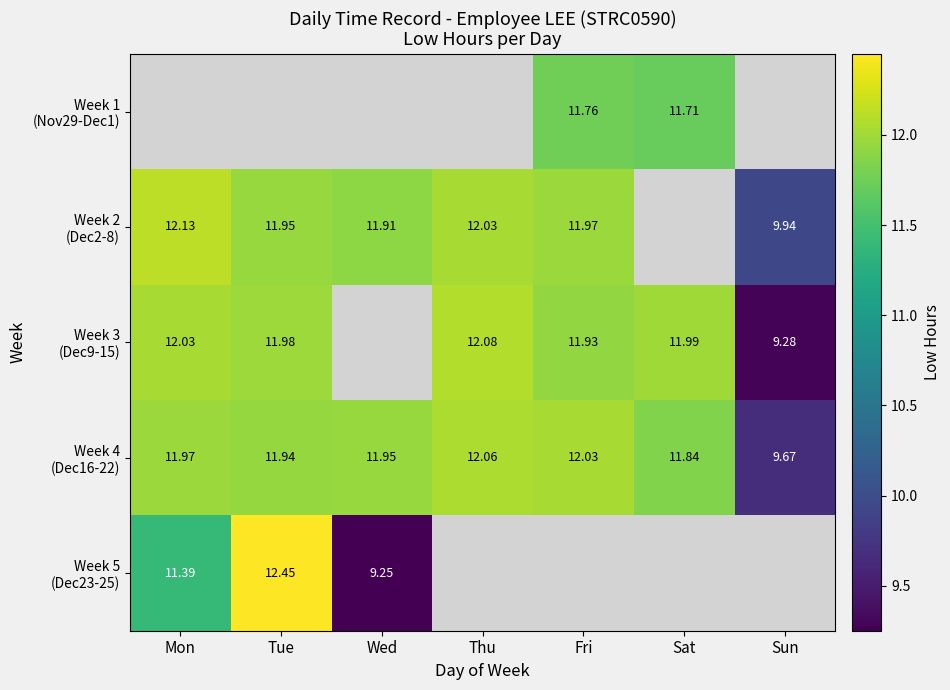

At which label does Week 3 (Dec9-15) reach its minimum?

Sun